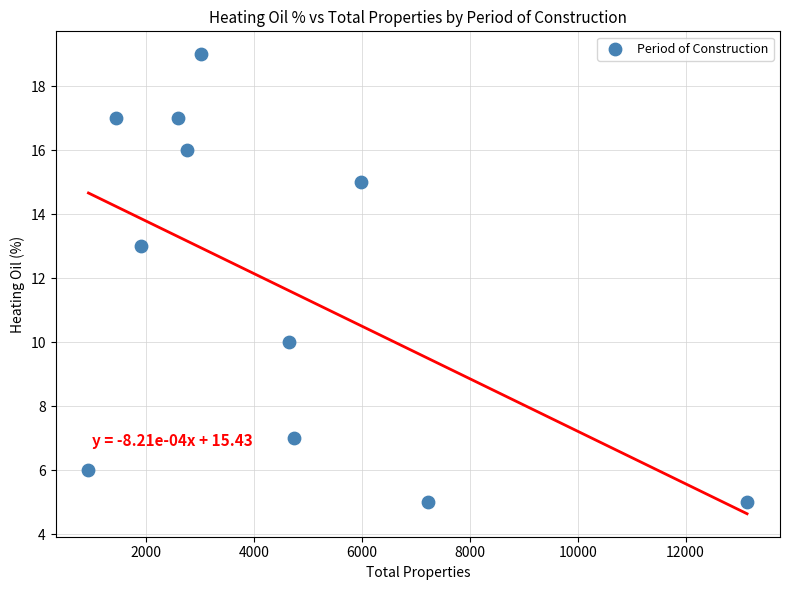

What is the range of Y values (max minus min)?

14